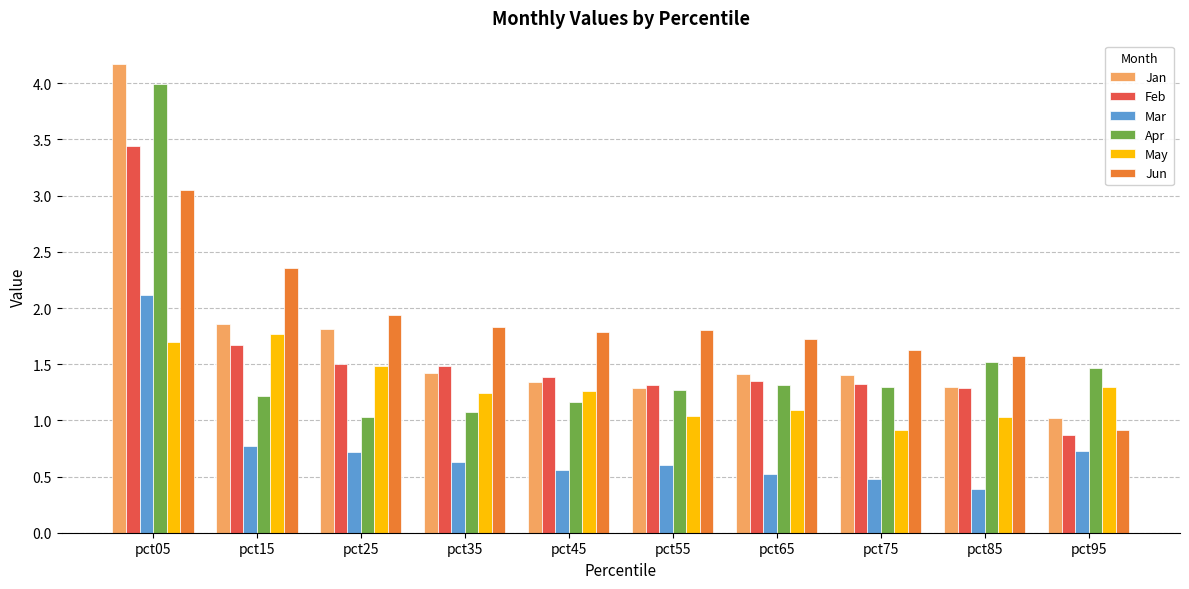

What is the difference between the Jan values at pct65 and pct05?

2.8